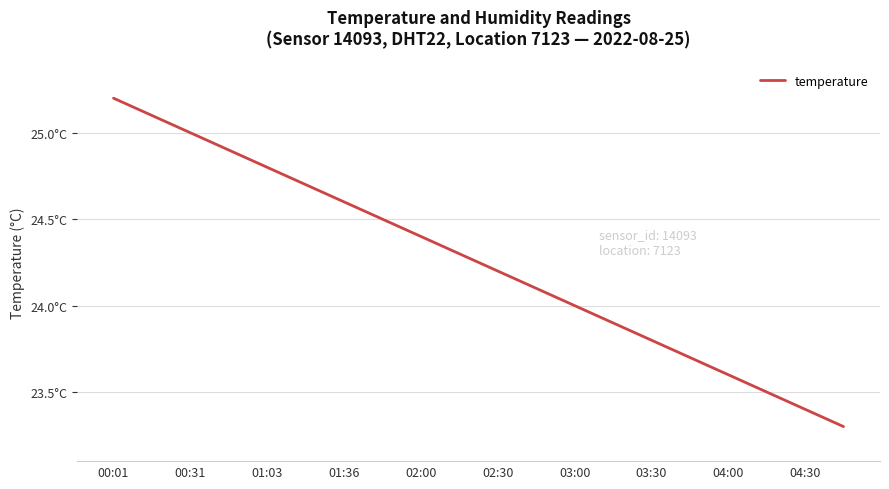

Reading left to right, list all the values displayed in this chart.

25.2	25.1	25.0	24.9	24.8	24.7	24.6	24.5	24.4	24.3	24.2	24.1	24.0	23.9	23.8	23.7	23.6	23.5	23.4	23.3